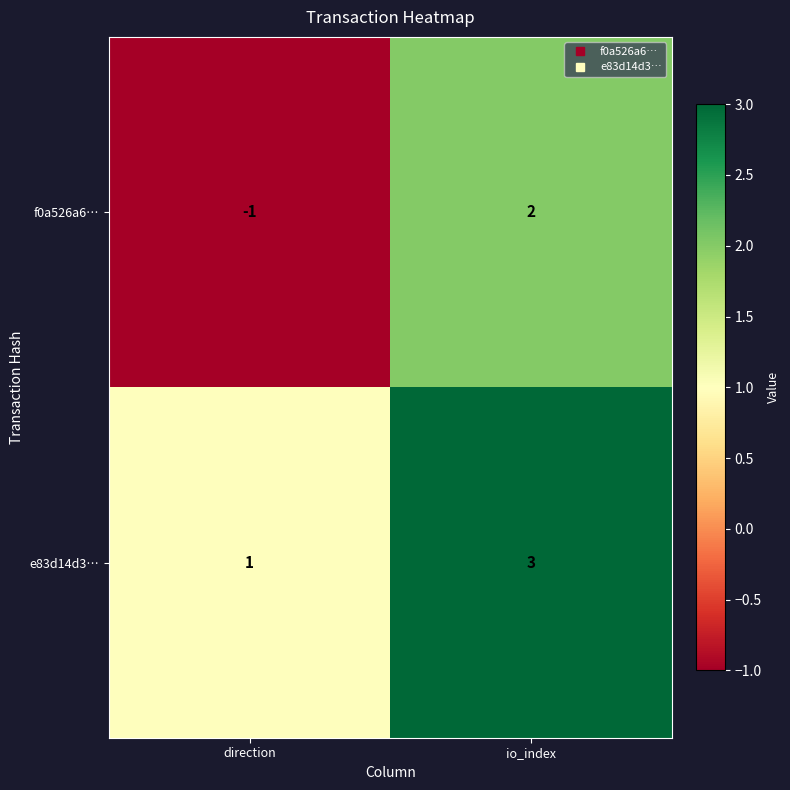

The value of f0a526a6… at direction is -1. True or false?

True